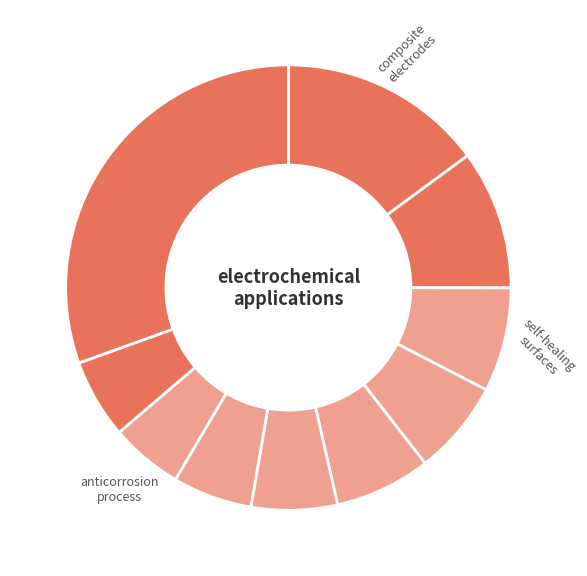

Count the number of slices in the pie.

10